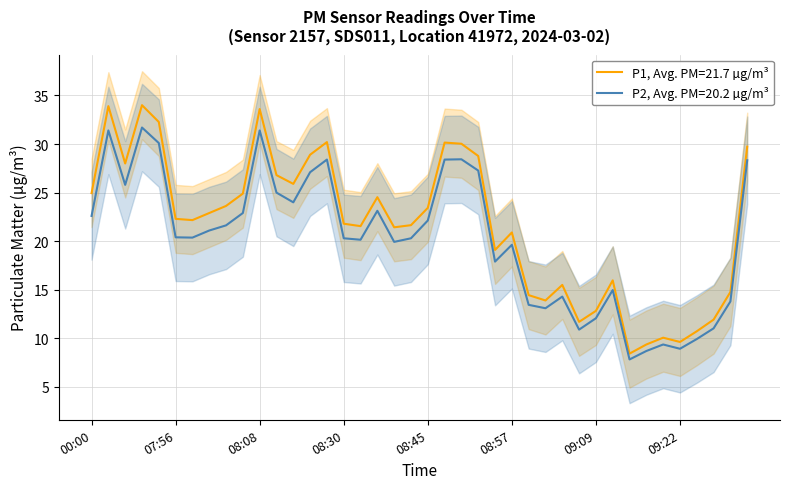

Is the value of P2 at 00:00 greater than the value of P1 at 09:07?

Yes